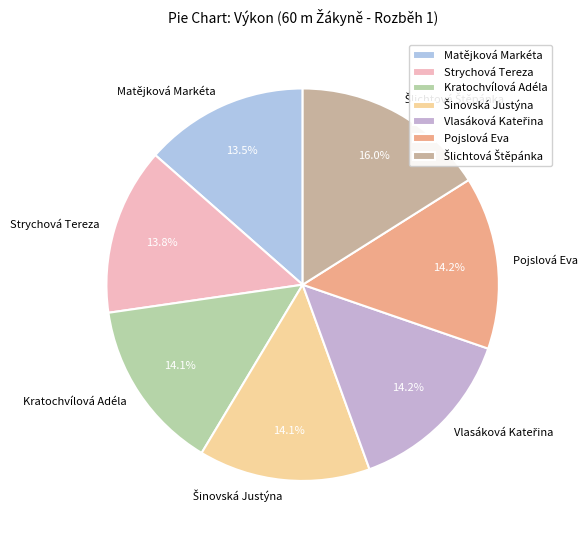

Does Pojslová Eva represent more than half of the total?

No